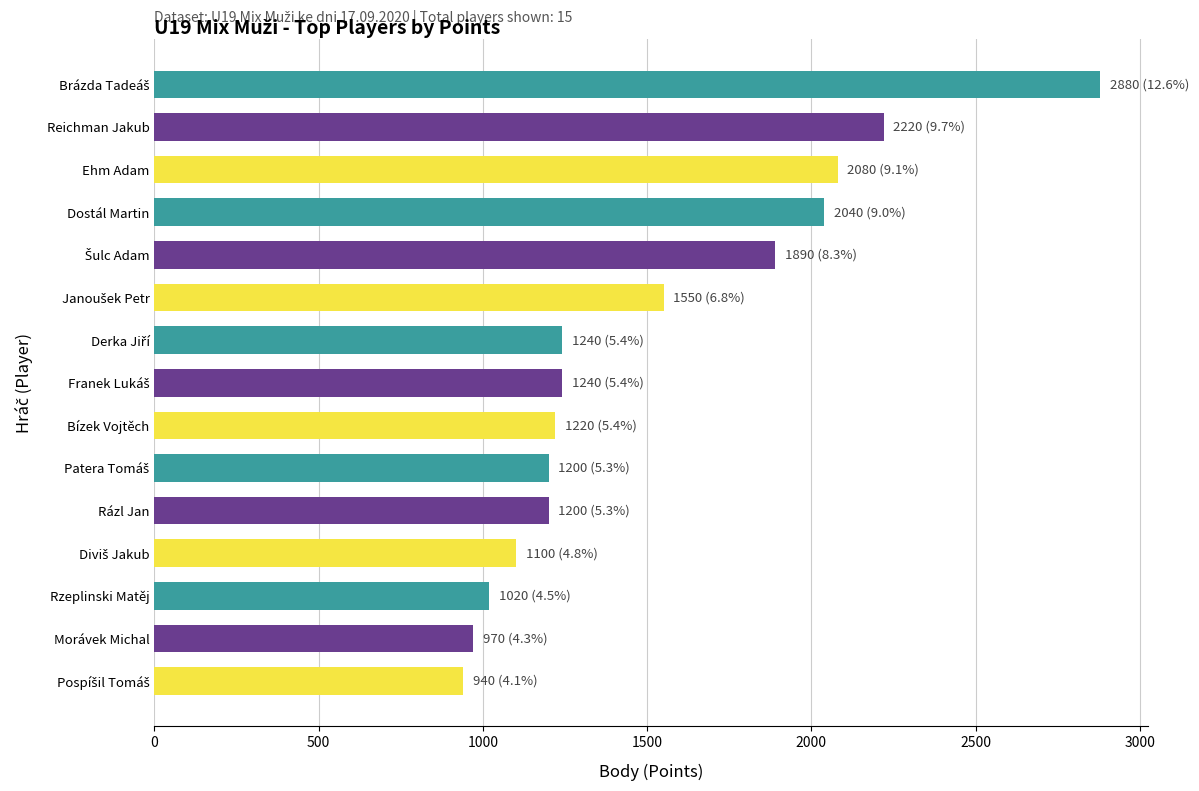

What is the label of the 9th bar from the top?

Bízek Vojtěch